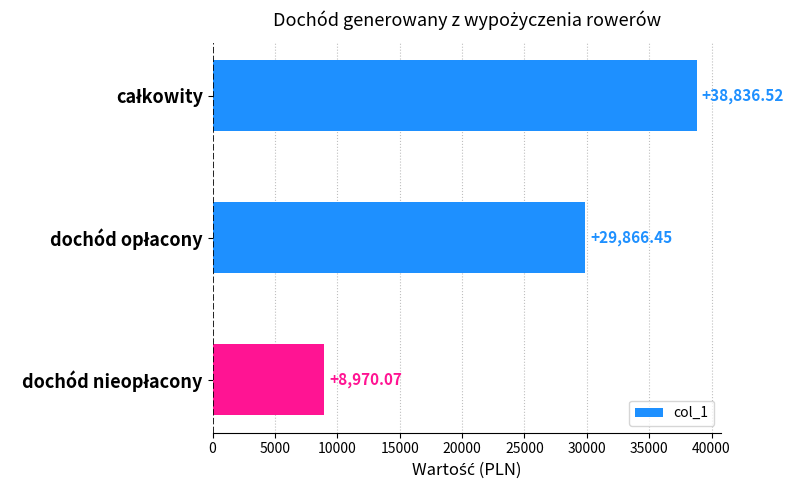

Are the bars horizontal?

Yes